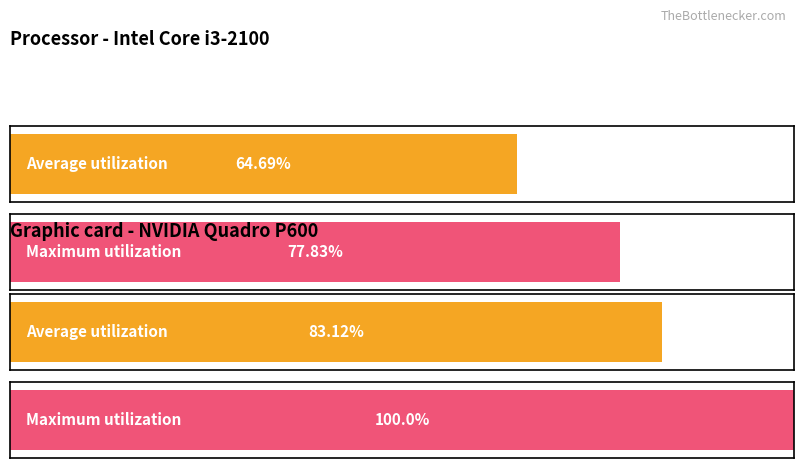

List the series in order of their peak value, lowest first.

Average utilization, Maximum utilization